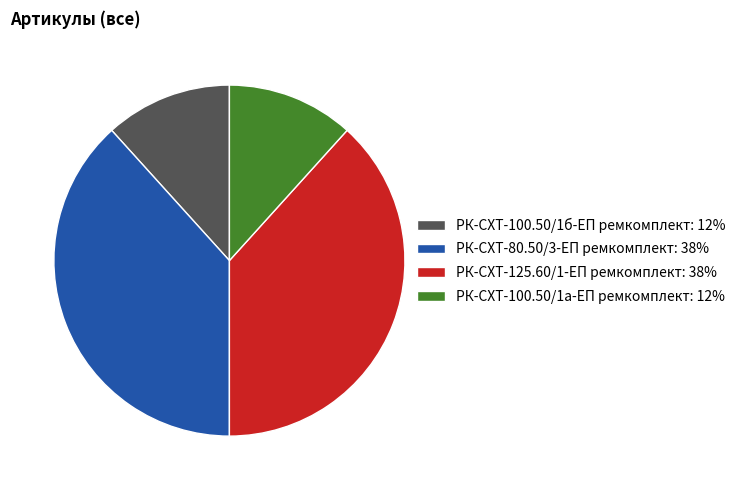

How many segments does this pie chart have?

4